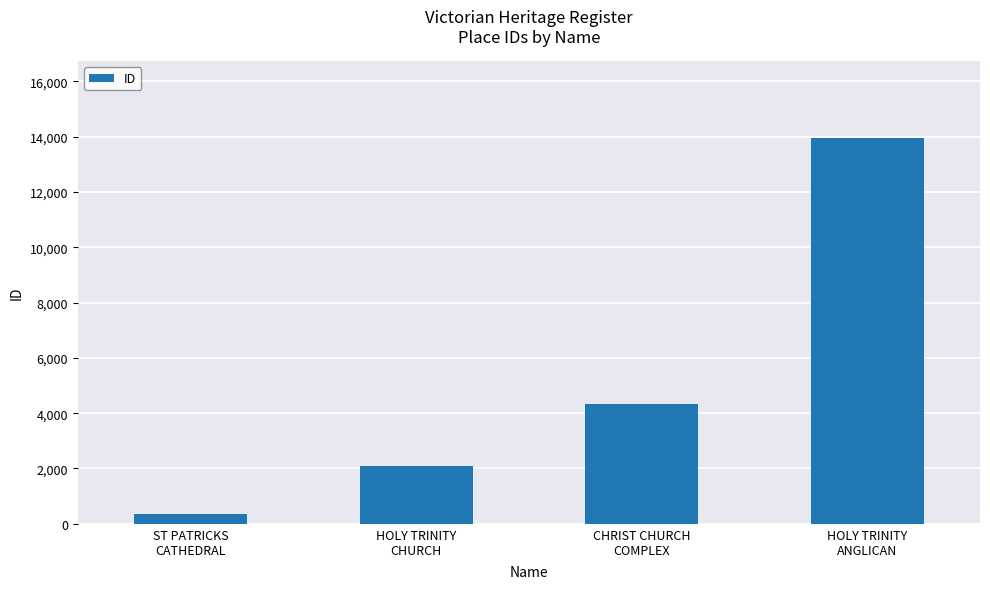

Reading right to left, transcribe all the data shown in this chart.

13944	4343	2091	355